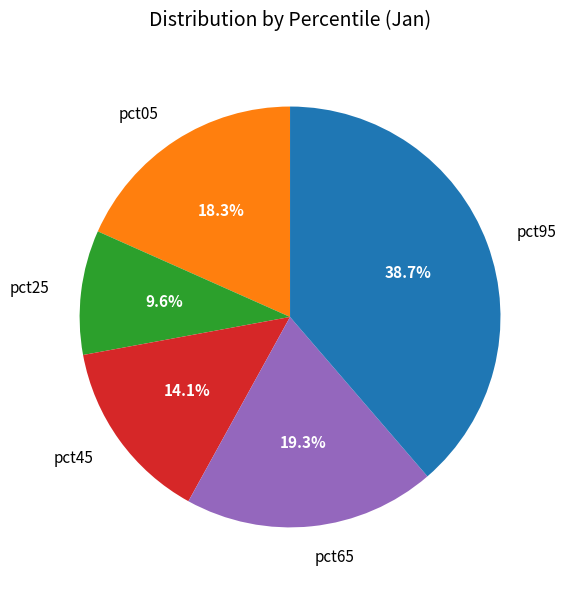

What is the total percentage of pct45 and pct05?

32.4%